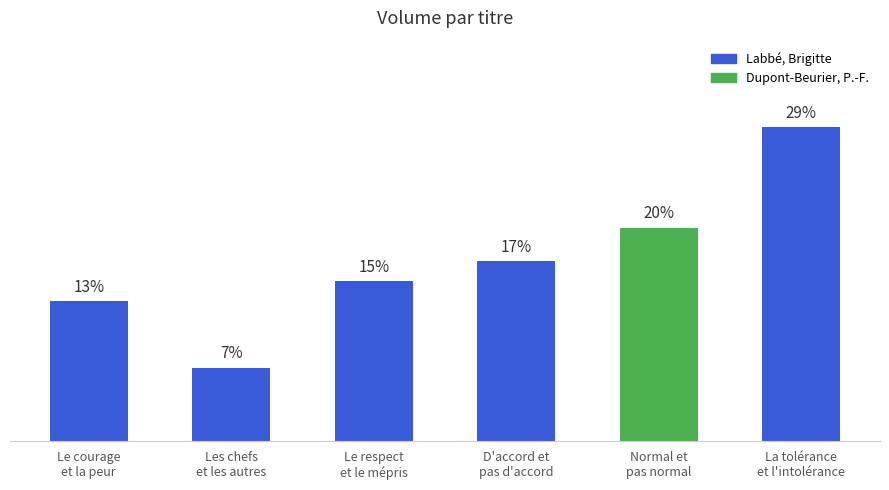

Rank the categories by value from highest to lowest.

La tolérance
et l'intolérance, Normal et
pas normal, D'accord et
pas d'accord, Le respect
et le mépris, Le courage
et la peur, Les chefs
et les autres